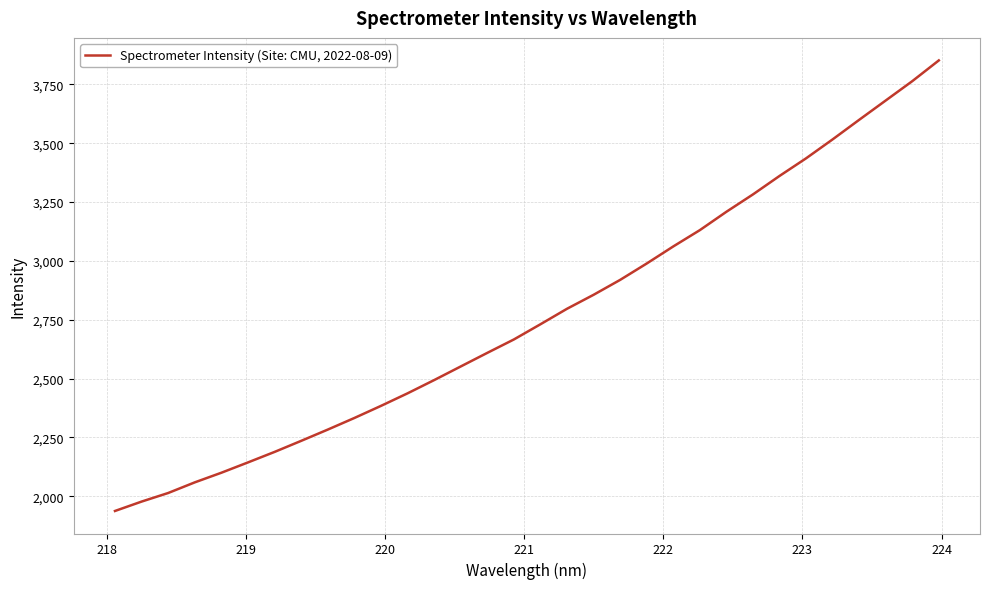

What is the greatest value displayed?

3851.8